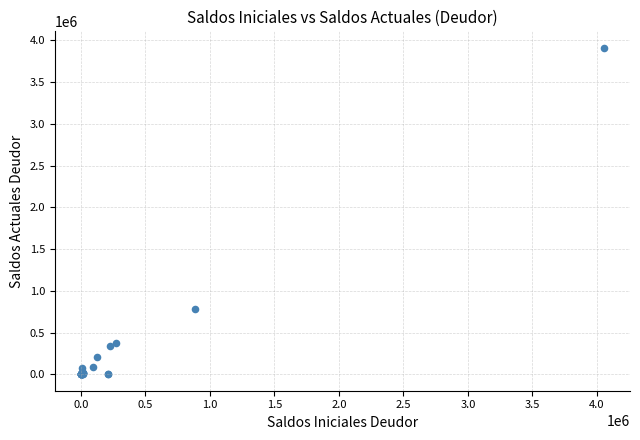

What Y value in the scatter plot is closest to 1955786?

785300.8